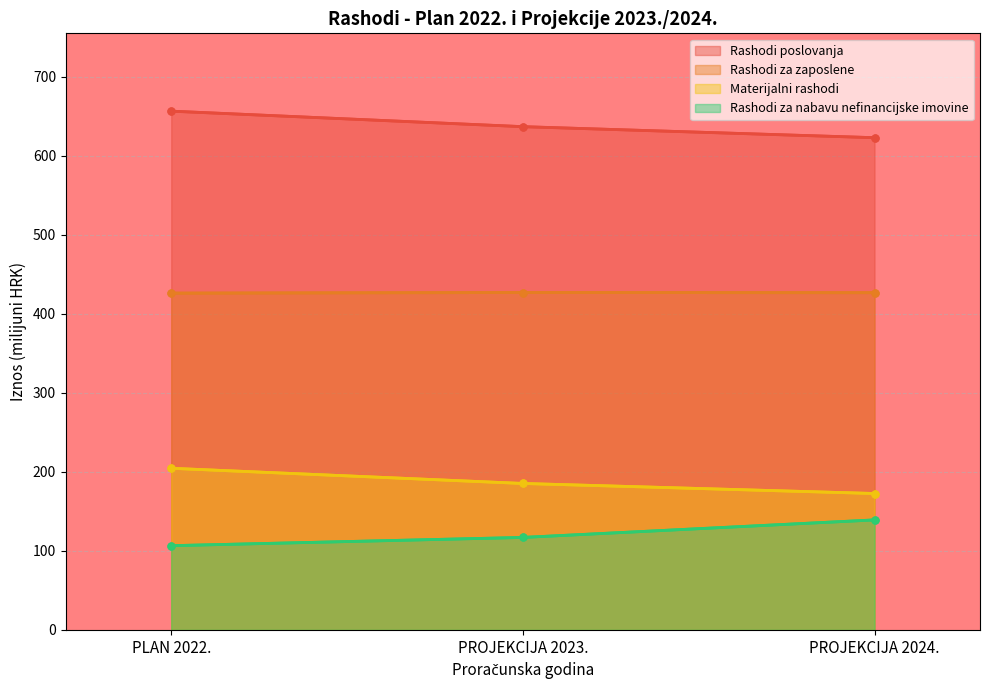

What is the greatest value displayed?

656.5